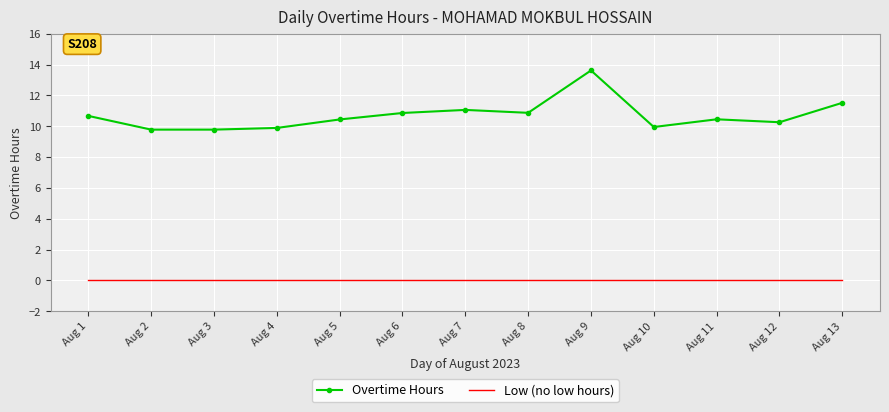

Is the value of Low (no low hours) at Aug 7 greater than the value of Overtime Hours at Aug 7?

No